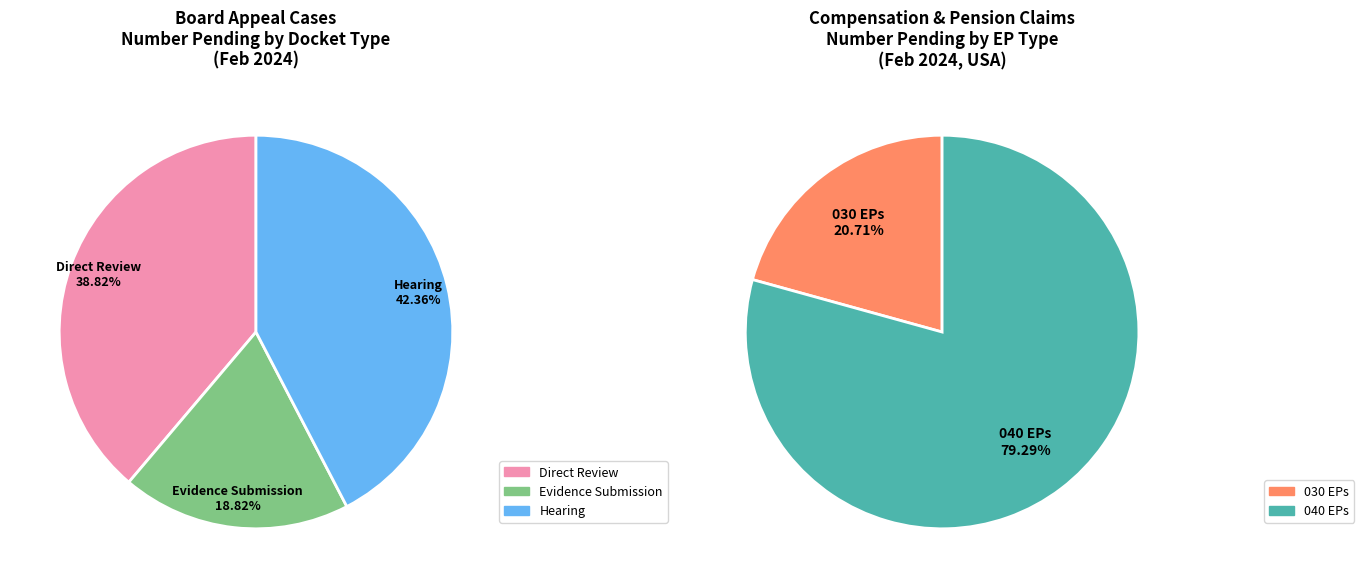

True or false: Evidence Submission accounts for 19% of the total.

True